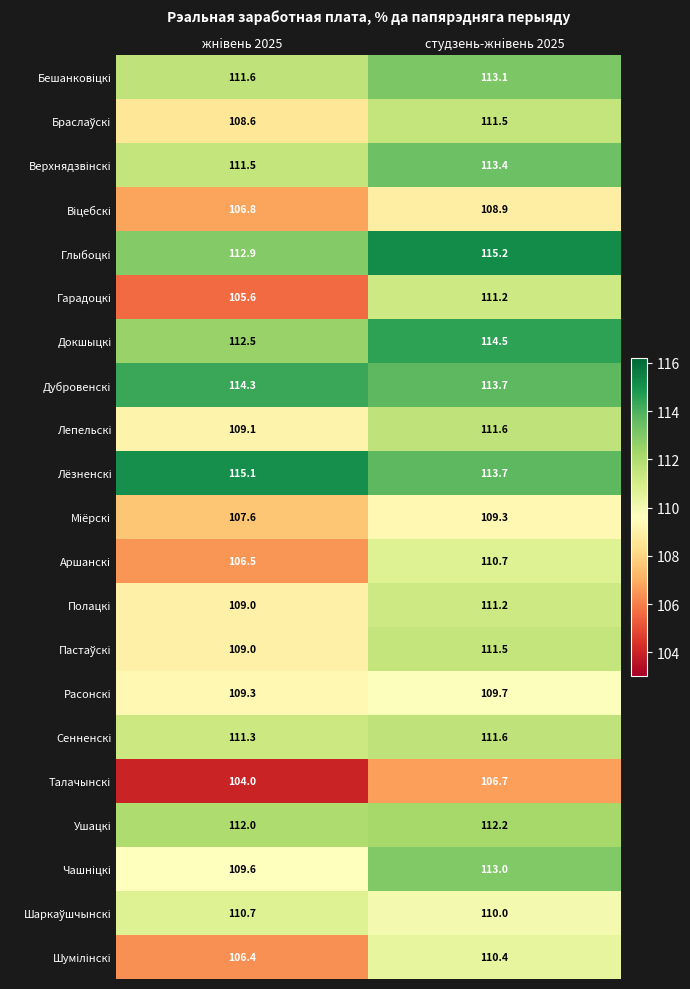

What is the difference between the highest and lowest values at жнiвень 2025?

11.1